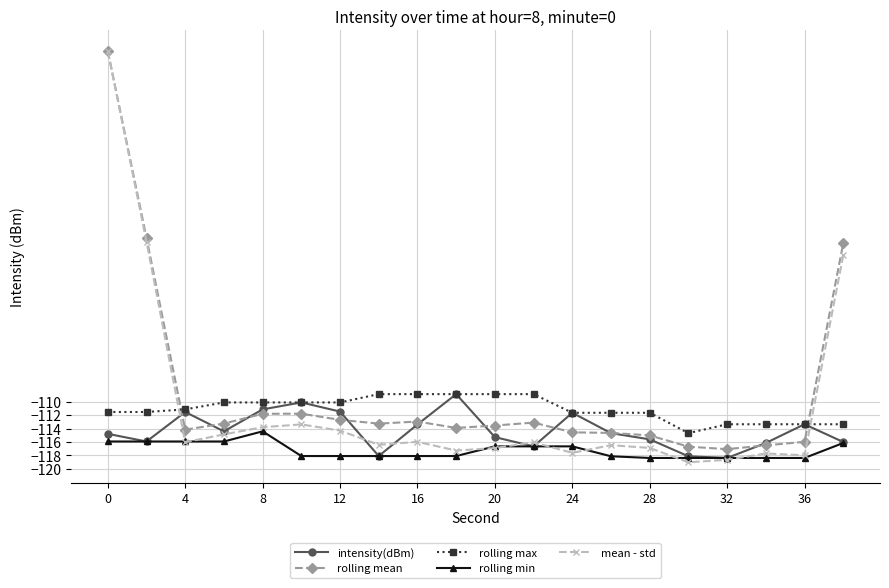

Count the number of data series in this chart.

5